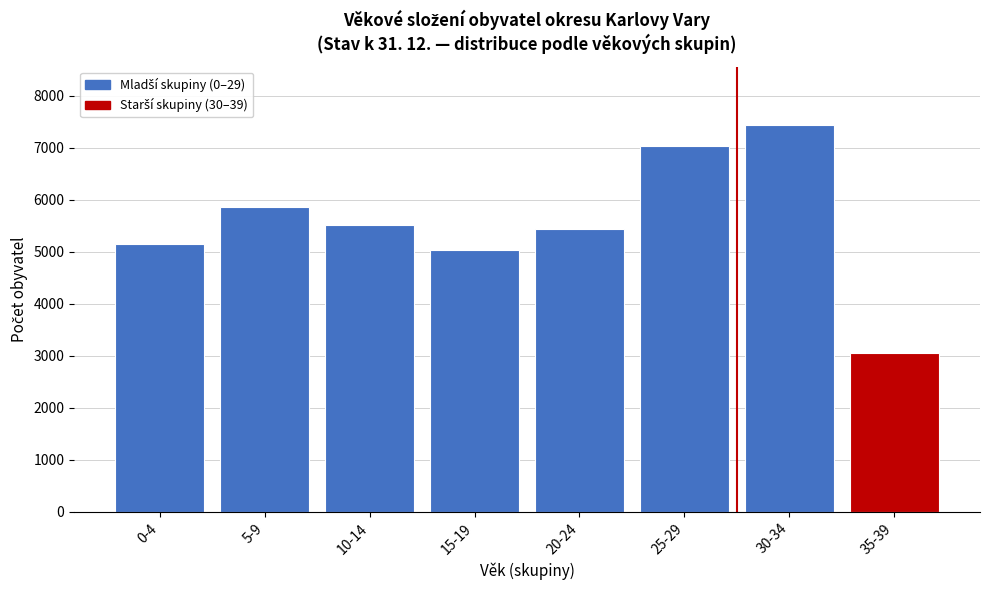

Reading right to left, transcribe all the data shown in this chart.

35-39=3062	30-34=7447	25-29=7043	20-24=5449	15-19=5039	10-14=5524	5-9=5867	0-4=5146